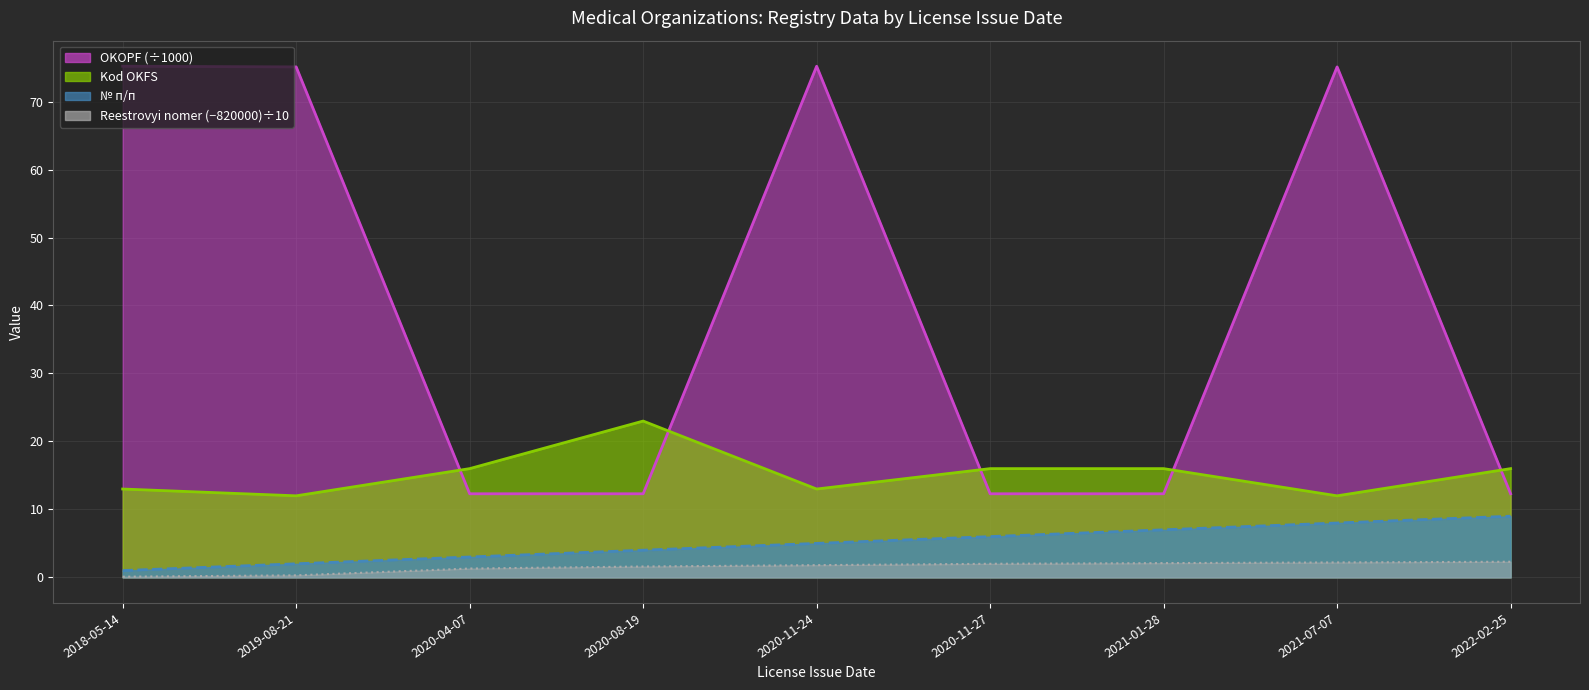

Between 2021-07-07 and 2020-11-24, which is larger?

2020-11-24